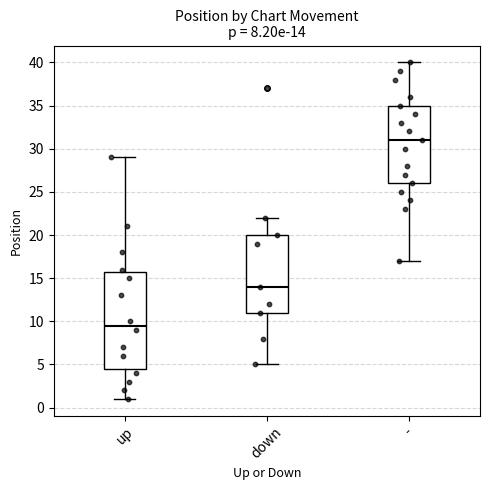

Comparing the boxes themselves (not the whiskers), which one is the tallest?

up